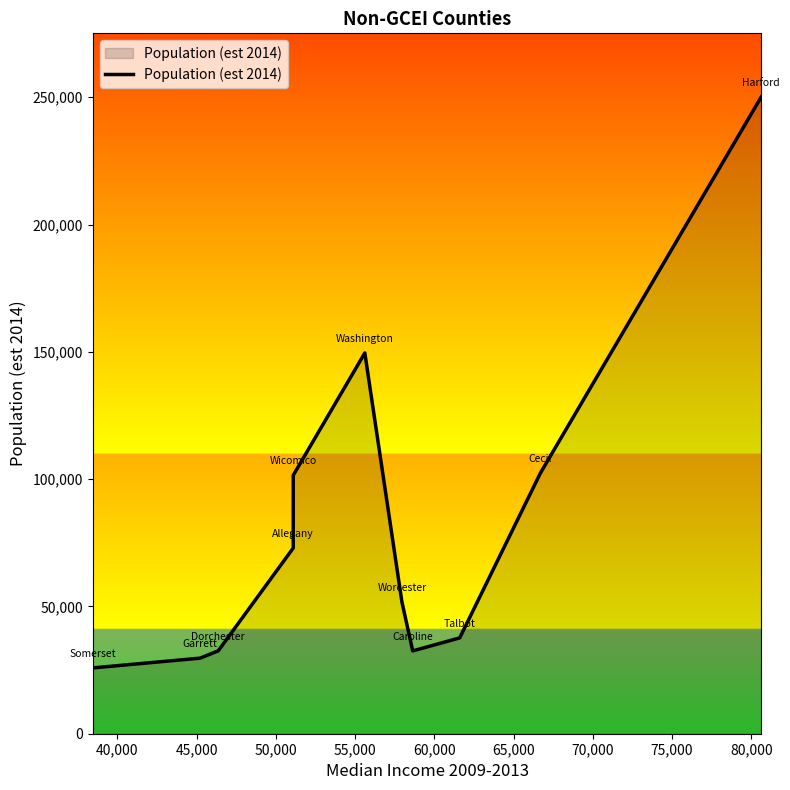

What is the difference between the maximum and minimum values?

224246